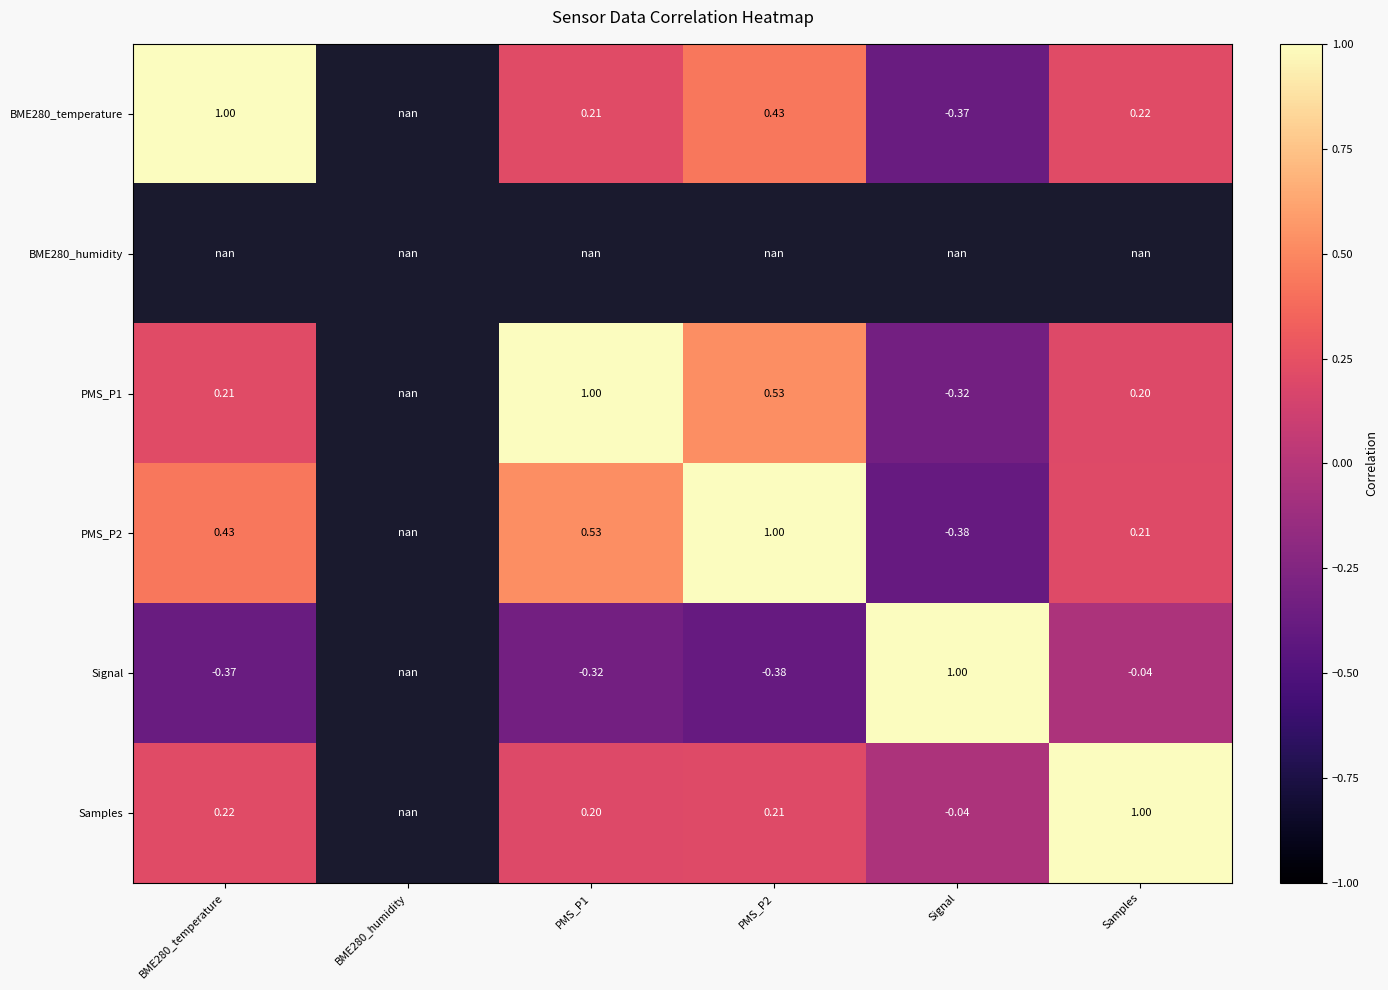

How many data points in BME280_temperature are above 0?

4